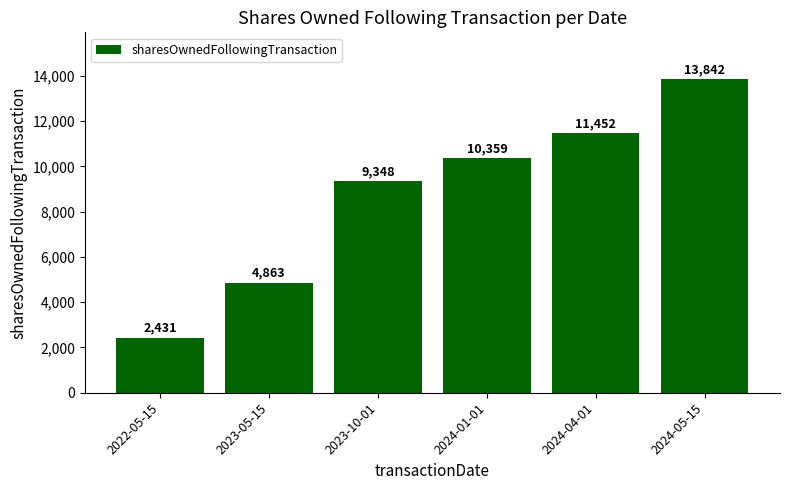

True or false: the data shows 14262 at 2023-10-01.

False